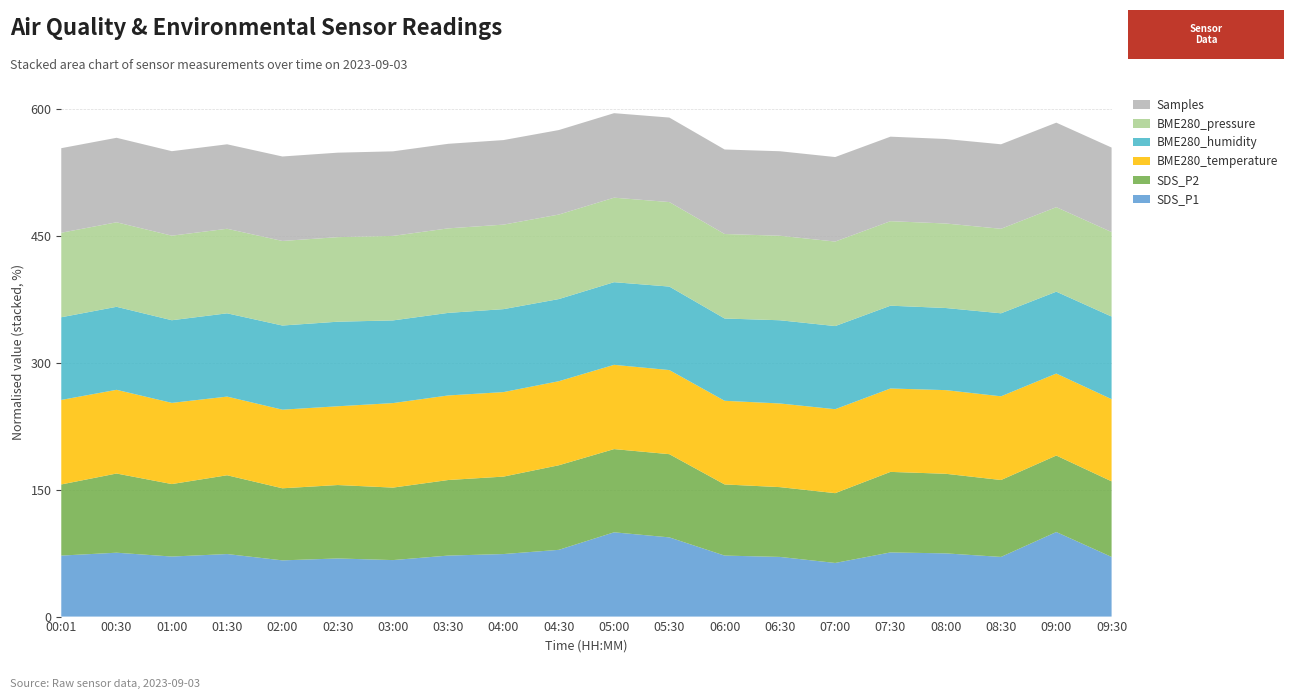

Reading left to right, transcribe all the data shown in this chart.

SDS_P1: 00:01=6.4	00:30=6.7	01:00=6.3	01:30=6.5	02:00=5.9	02:30=6.1	03:00=5.9	03:30=6.4	04:00=6.5	04:30=7.0	05:00=8.8	05:30=8.3	06:00=6.4	06:30=6.2	07:00=5.6	07:30=6.7	08:00=6.6	08:30=6.2	09:00=8.8	09:30=6.2
SDS_P2: 00:01=5.3	00:30=5.9	01:00=5.4	01:30=5.9	02:00=5.4	02:30=5.5	03:00=5.4	03:30=5.6	04:00=5.8	04:30=6.3	05:00=6.2	05:30=6.2	06:00=5.3	06:30=5.2	07:00=5.2	07:30=6.0	08:00=5.9	08:30=5.7	09:00=5.7	09:30=5.6
BME280_temperature: 00:01=16.8	00:30=16.6	01:00=16.1	01:30=15.6	02:00=15.6	02:30=15.6	03:00=16.8	03:30=16.8	04:00=16.8	04:30=16.7	05:00=16.7	05:30=16.7	06:00=16.6	06:30=16.6	07:00=16.6	07:30=16.5	08:00=16.6	08:30=16.6	09:00=16.3	09:30=16.3
BME280_humidity: 00:01=77.2	00:30=77.5	01:00=77.2	01:30=77.8	02:00=78.6	02:30=79.0	03:00=77.2	03:30=77.1	04:00=77.5	04:30=76.7	05:00=77.2	05:30=78.0	06:00=76.9	06:30=77.7	07:00=77.7	07:30=77.3	08:00=76.7	08:30=77.5	09:00=76.5	09:30=77.2
BME280_pressure: 00:01=101788.7	00:30=101785.1	01:00=101833.1	01:30=101831.4	02:00=101843.2	02:30=101842.9	03:00=101788.7	03:30=101790.4	04:00=101778.8	04:30=101785.2	05:00=101783.9	05:30=101776.9	06:00=101778.0	06:30=101777.1	07:00=101776.4	07:30=101788.4	08:00=101788.0	08:30=101785.1	09:00=101786.2	09:30=101781.4
Samples: 00:01=5099785.0	00:30=5096093.0	01:00=5095585.0	01:30=5094535.0	02:00=5094741.0	02:30=5094717.0	03:00=5099785.0	03:30=5099910.0	04:00=5099420.0	04:30=5096757.0	05:00=5096517.0	05:30=5096096.0	06:00=5096311.0	06:30=5096644.0	07:00=5096938.0	07:30=5096631.0	08:00=5096180.0	08:30=5096093.0	09:00=5096086.0	09:30=5096013.0